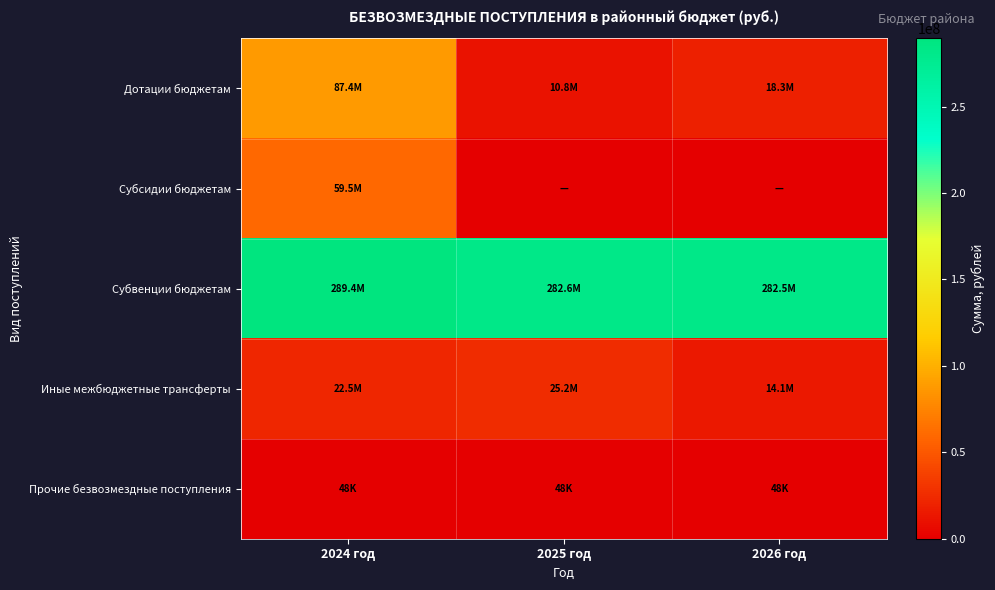

What is the spread (max minus min) of values at 2026 год?

282456973.9